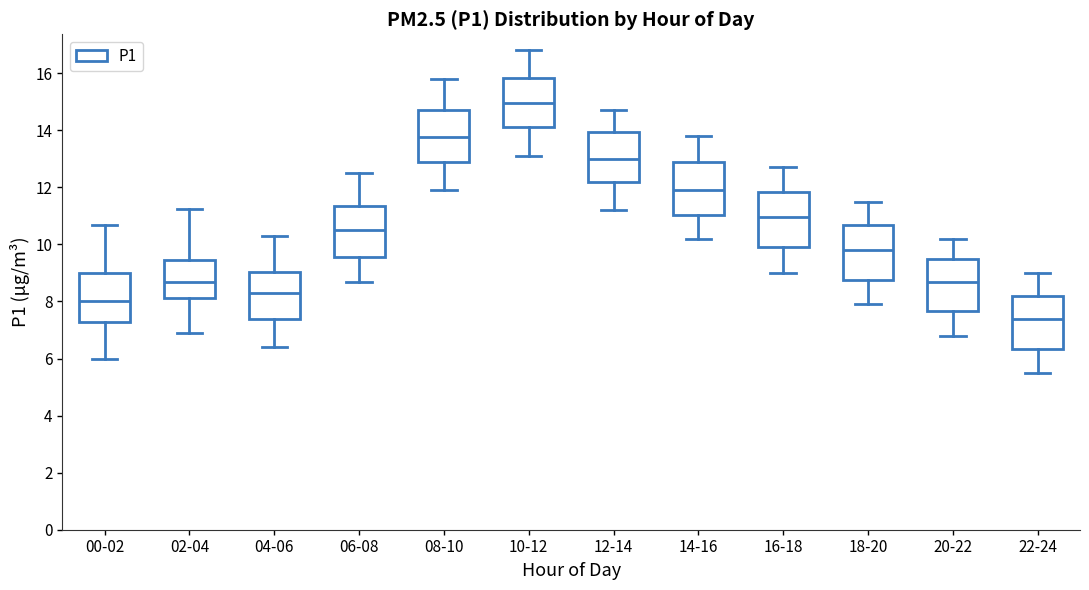

Reading left to right, read every box against the y-axis: the position of its median line, the range the box covers, and the ends of its whiskers. The values are not printed on the chart, so give them approximately, as read against the axis.

00-02: median 8.0, box 7.2 to 9.0, whiskers 6.0 to 10.6
02-04: median 8.6, box 8.2 to 9.4, whiskers 7.0 to 11.2
04-06: median 8.4, box 7.4 to 9.0, whiskers 6.4 to 10.4
06-08: median 10.6, box 9.6 to 11.4, whiskers 8.8 to 12.6
08-10: median 13.8, box 12.8 to 14.8, whiskers 12.0 to 15.8
10-12: median 15.0, box 14.2 to 15.8, whiskers 13.2 to 16.8
12-14: median 13.0, box 12.2 to 14.0, whiskers 11.2 to 14.8
14-16: median 12.0, box 11.0 to 12.8, whiskers 10.2 to 13.8
16-18: median 11.0, box 10.0 to 11.8, whiskers 9.0 to 12.8
18-20: median 9.8, box 8.8 to 10.6, whiskers 8.0 to 11.6
20-22: median 8.8, box 7.6 to 9.4, whiskers 6.8 to 10.2
22-24: median 7.4, box 6.4 to 8.2, whiskers 5.6 to 9.0